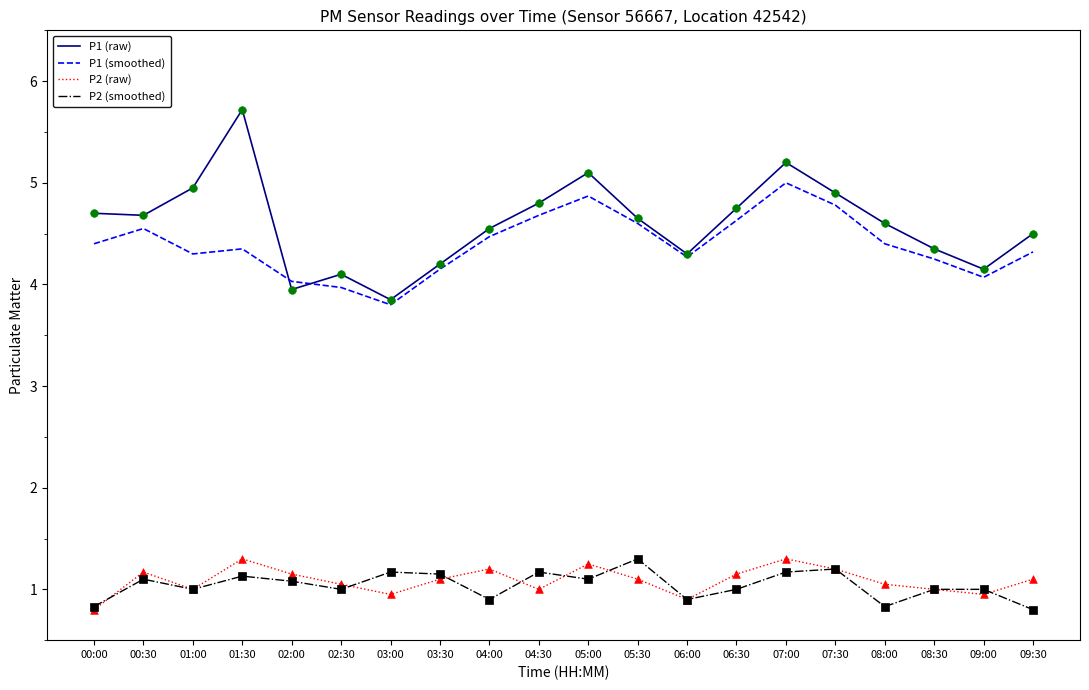

What are all the series names shown in the legend?

P1 (raw), P1 (smoothed), P2 (raw), P2 (smoothed)